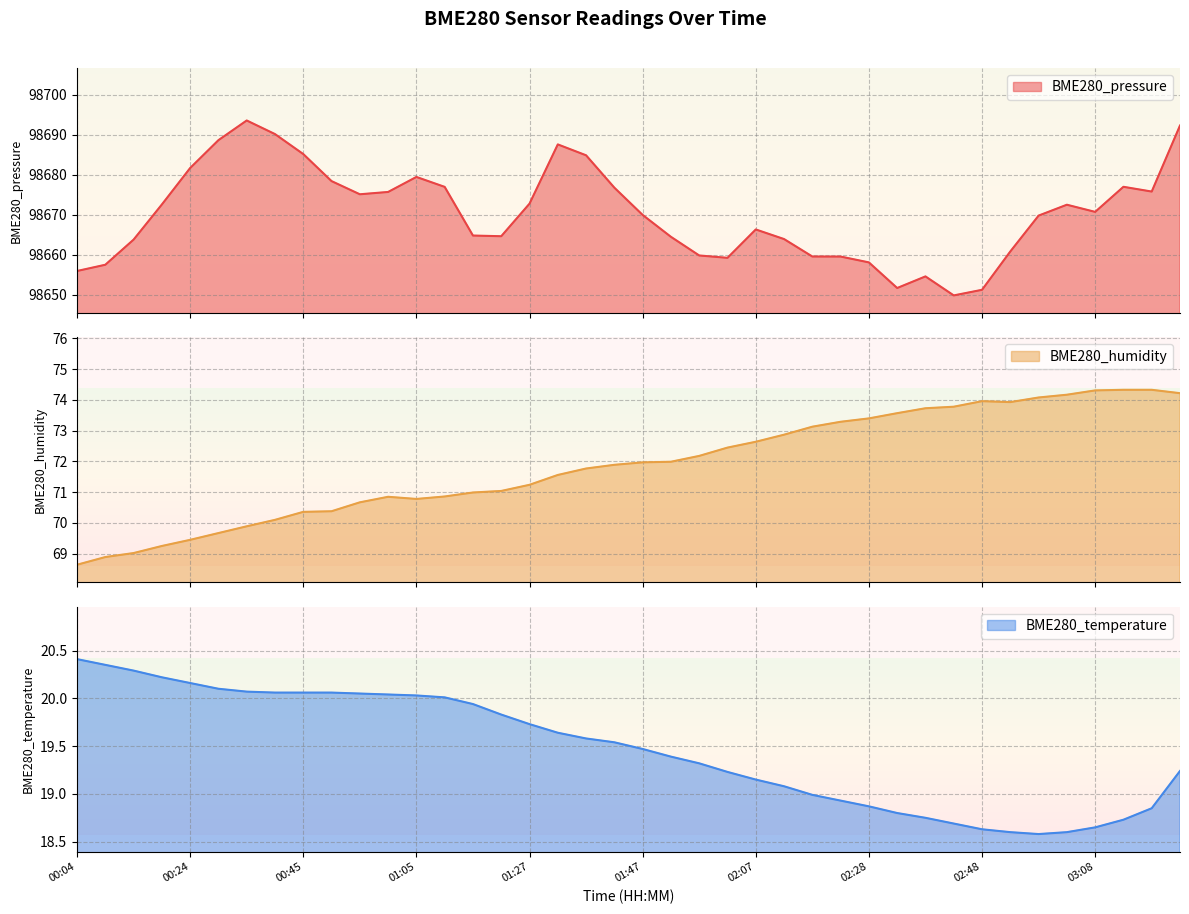

The value of BME280_temperature at 00:50 is 30.3. True or false?

False